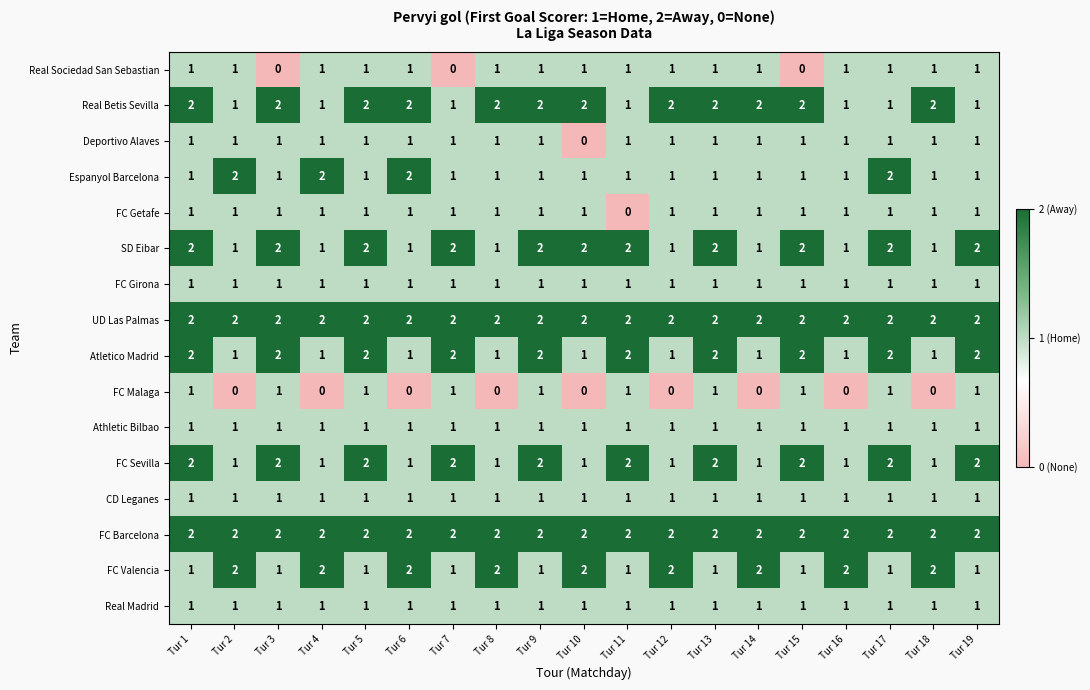

What is the sum of the FC Barcelona values at Tur 9 and Tur 2?

4